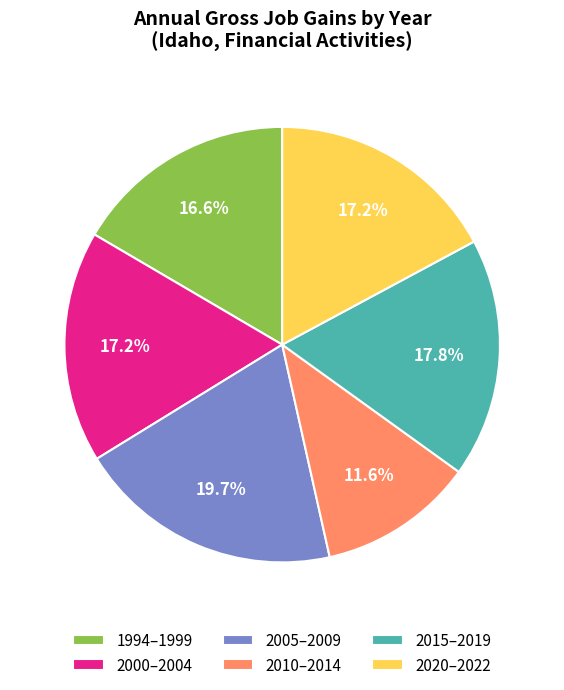

Which has a higher value, 2020–2022 or 2010–2014?

2020–2022